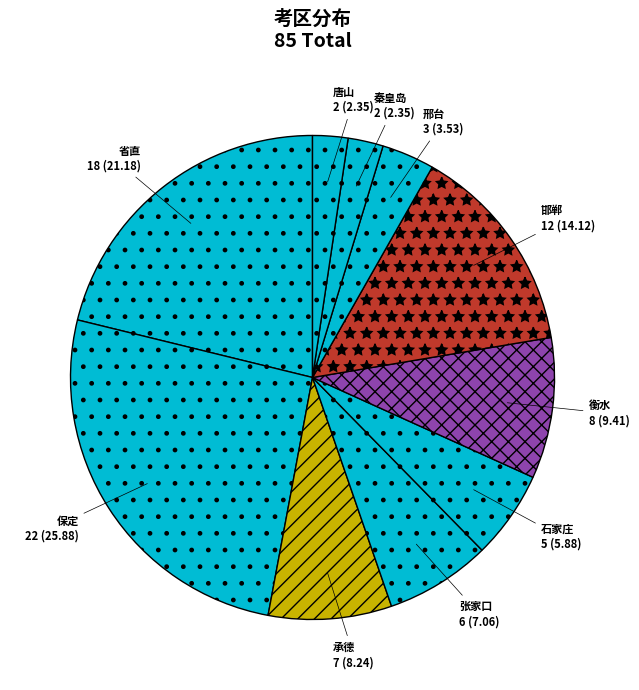

What is the largest slice in the pie chart?

保定